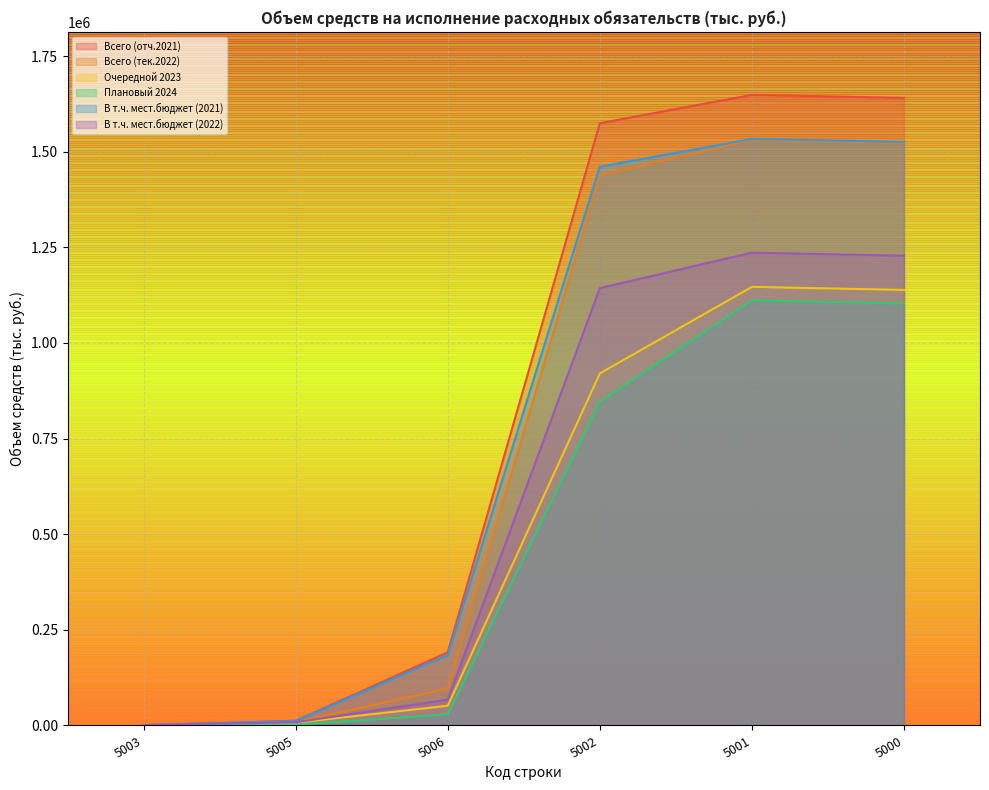

At how many categories does at least one series exceed 607336?

3